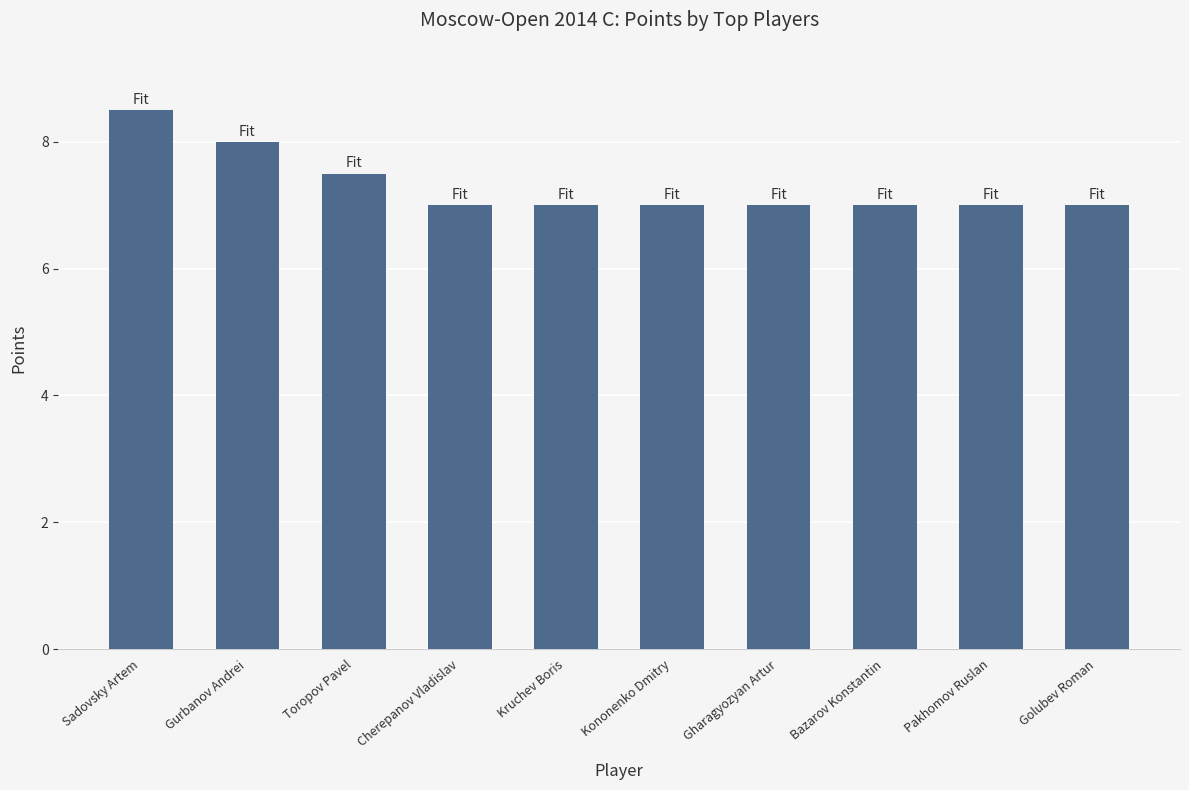

Does the chart contain stacked bars?

No